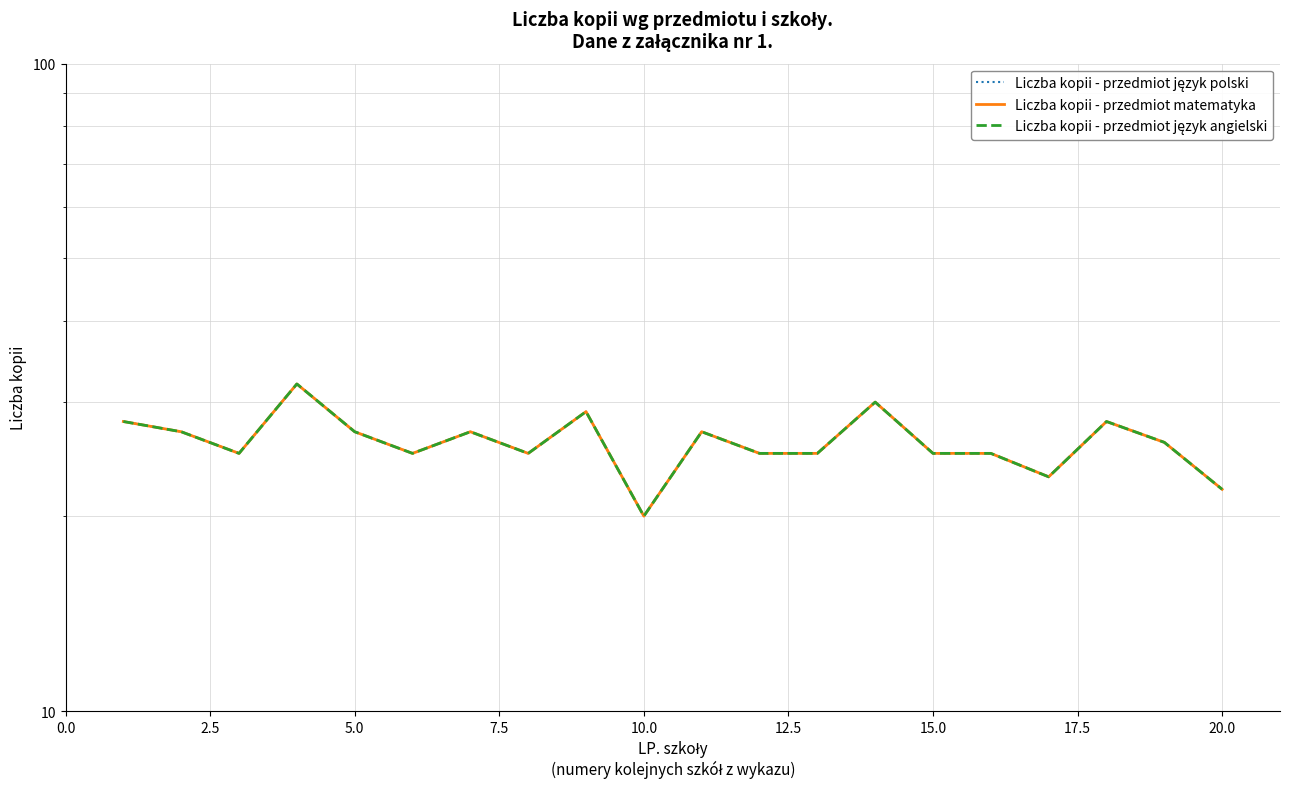

How many values in the Liczba kopii - przedmiot język angielski series are below 26?

10